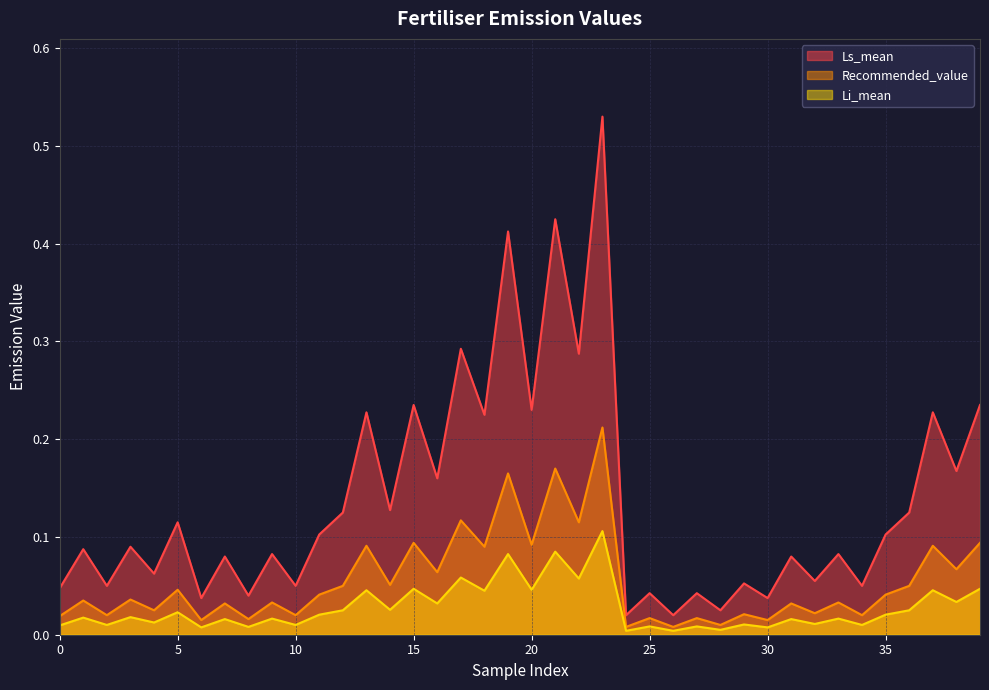

How many interior local valleys does the Li_mean series have?

17